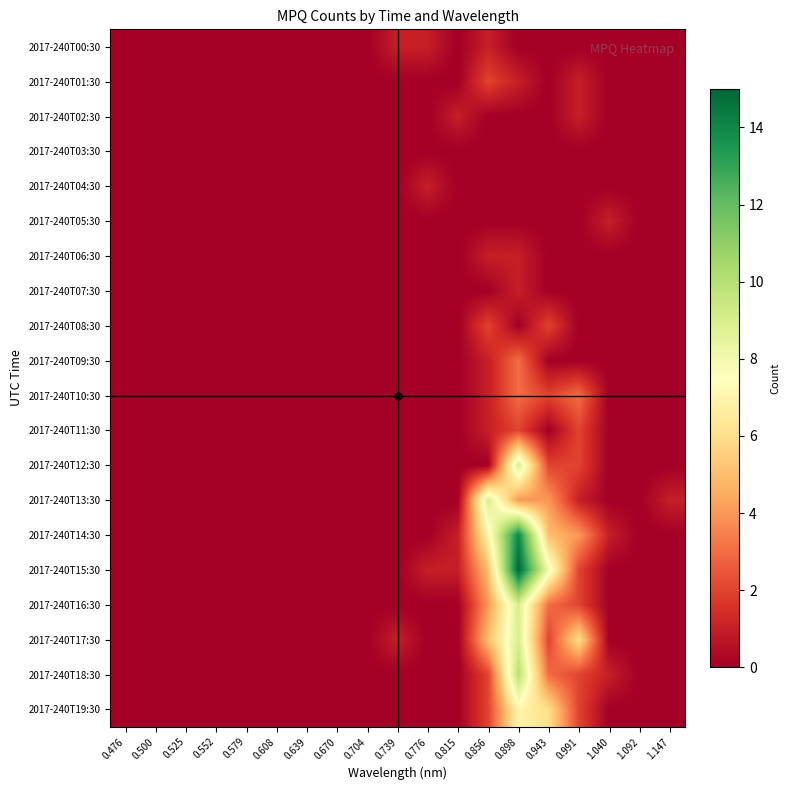

Rank the series by their maximum value, from highest to lowest.

2017-240T15:30, 2017-240T14:30, 2017-240T18:30, 2017-240T12:30, 2017-240T13:30, 2017-240T16:30, 2017-240T17:30, 2017-240T19:30, 2017-240T09:30, 2017-240T10:30, 2017-240T01:30, 2017-240T08:30, 2017-240T11:30, 2017-240T00:30, 2017-240T02:30, 2017-240T04:30, 2017-240T05:30, 2017-240T06:30, 2017-240T07:30, 2017-240T03:30